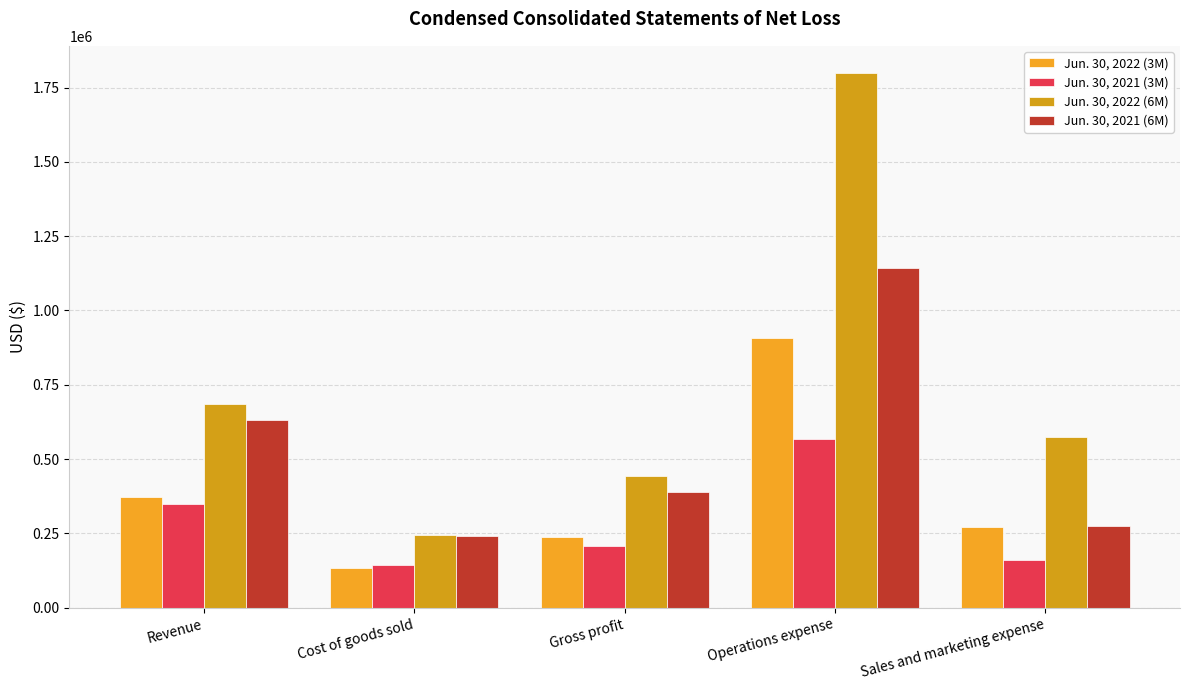

What is the label of the 2nd bar from the left?

Cost of goods sold